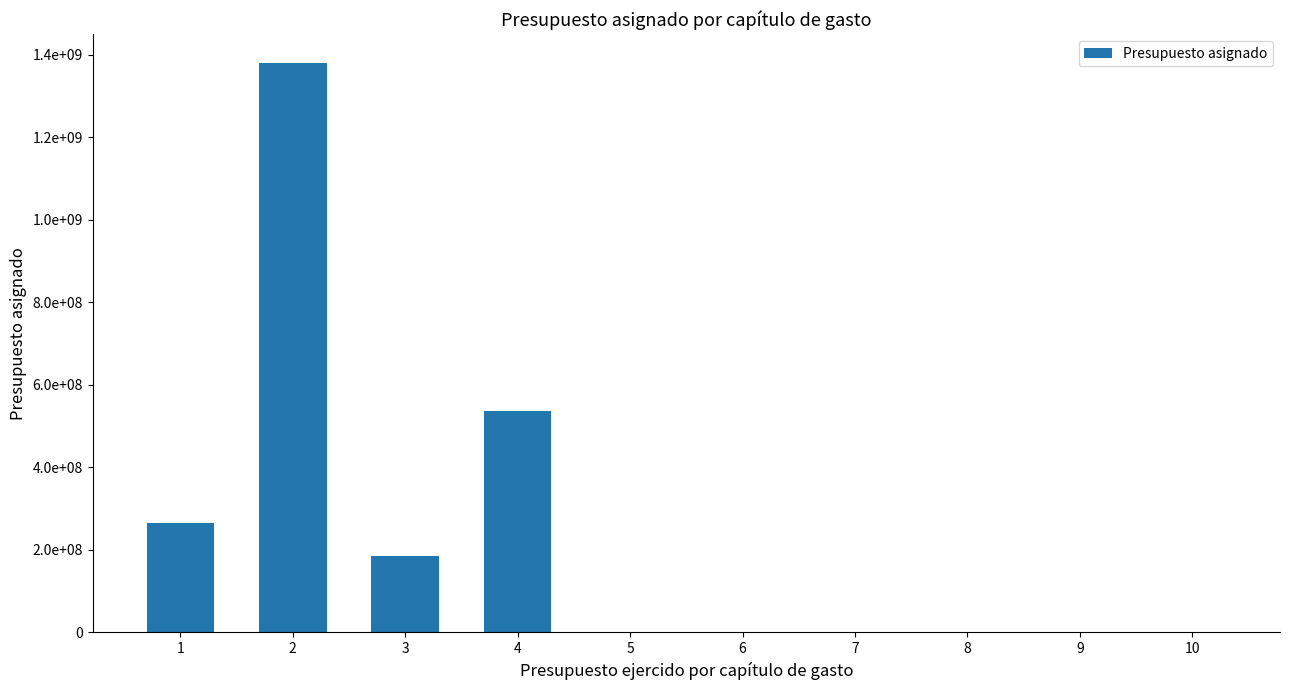

List the labels in order of value, largest first.

2, 4, 1, 3, 5, 6, 8, 9, 10, 7